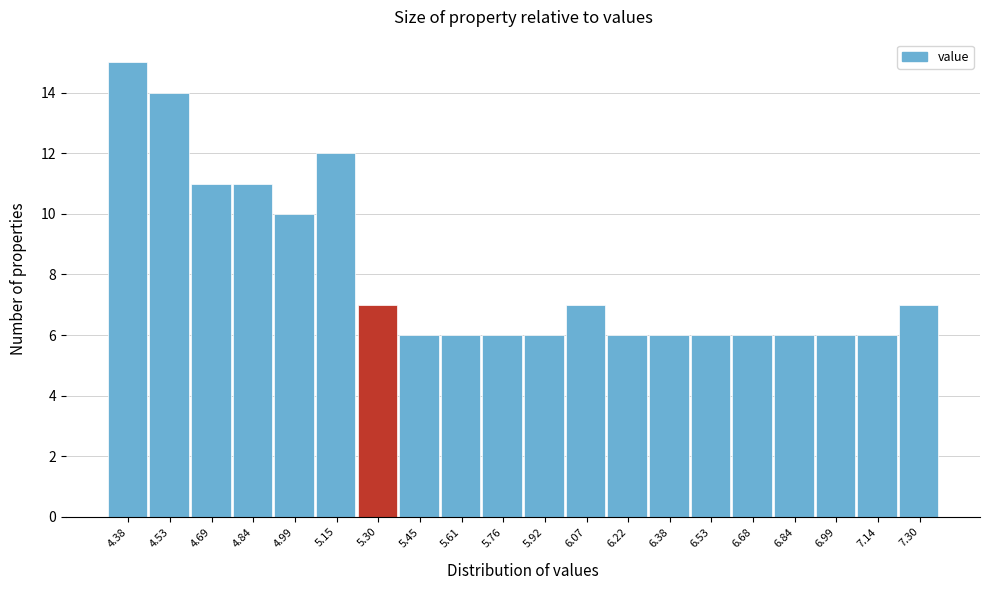

Reading left to right, extract all data points from this chart.

4.38=15	4.53=14	4.69=11	4.84=11	4.99=10	5.15=12	5.30=7	5.45=6	5.61=6	5.76=6	5.92=6	6.07=7	6.22=6	6.38=6	6.53=6	6.68=6	6.84=6	6.99=6	7.14=6	7.30=7